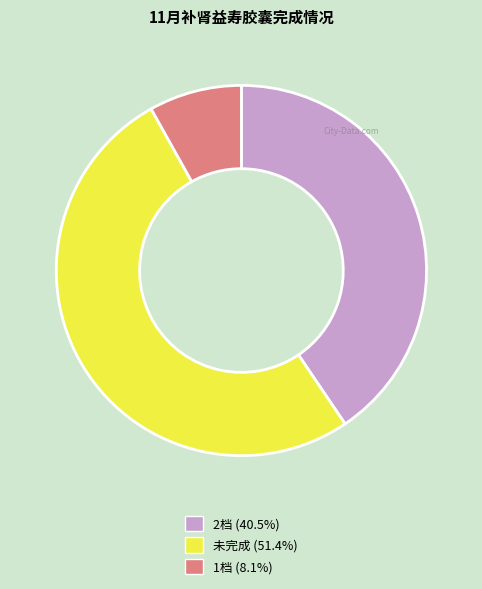

Is there any slice that represents more than half of the pie?

Yes